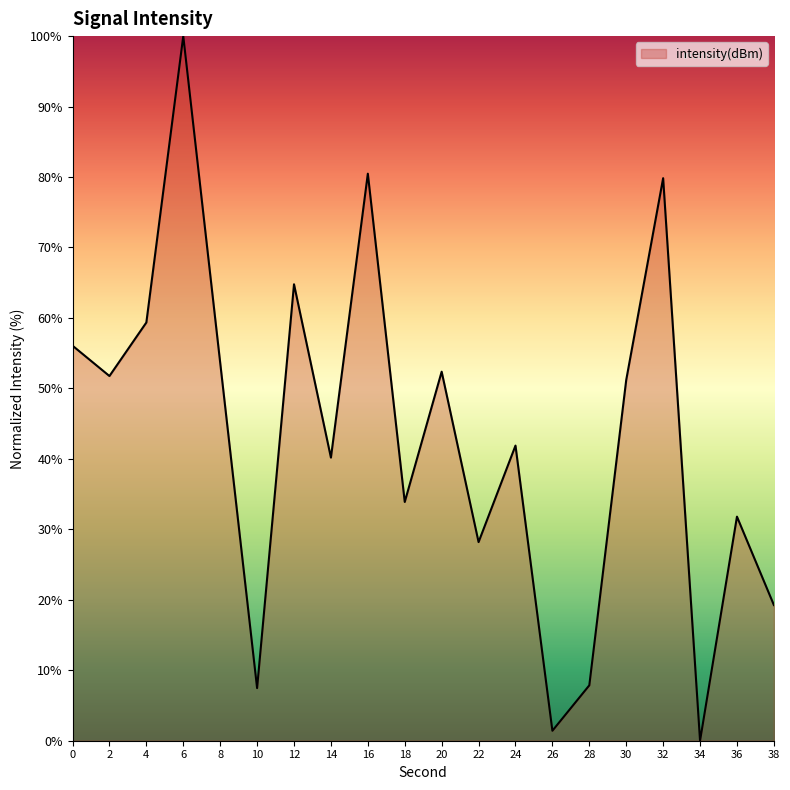

What is the ratio of the value at 24 to the value at 38?

2.2